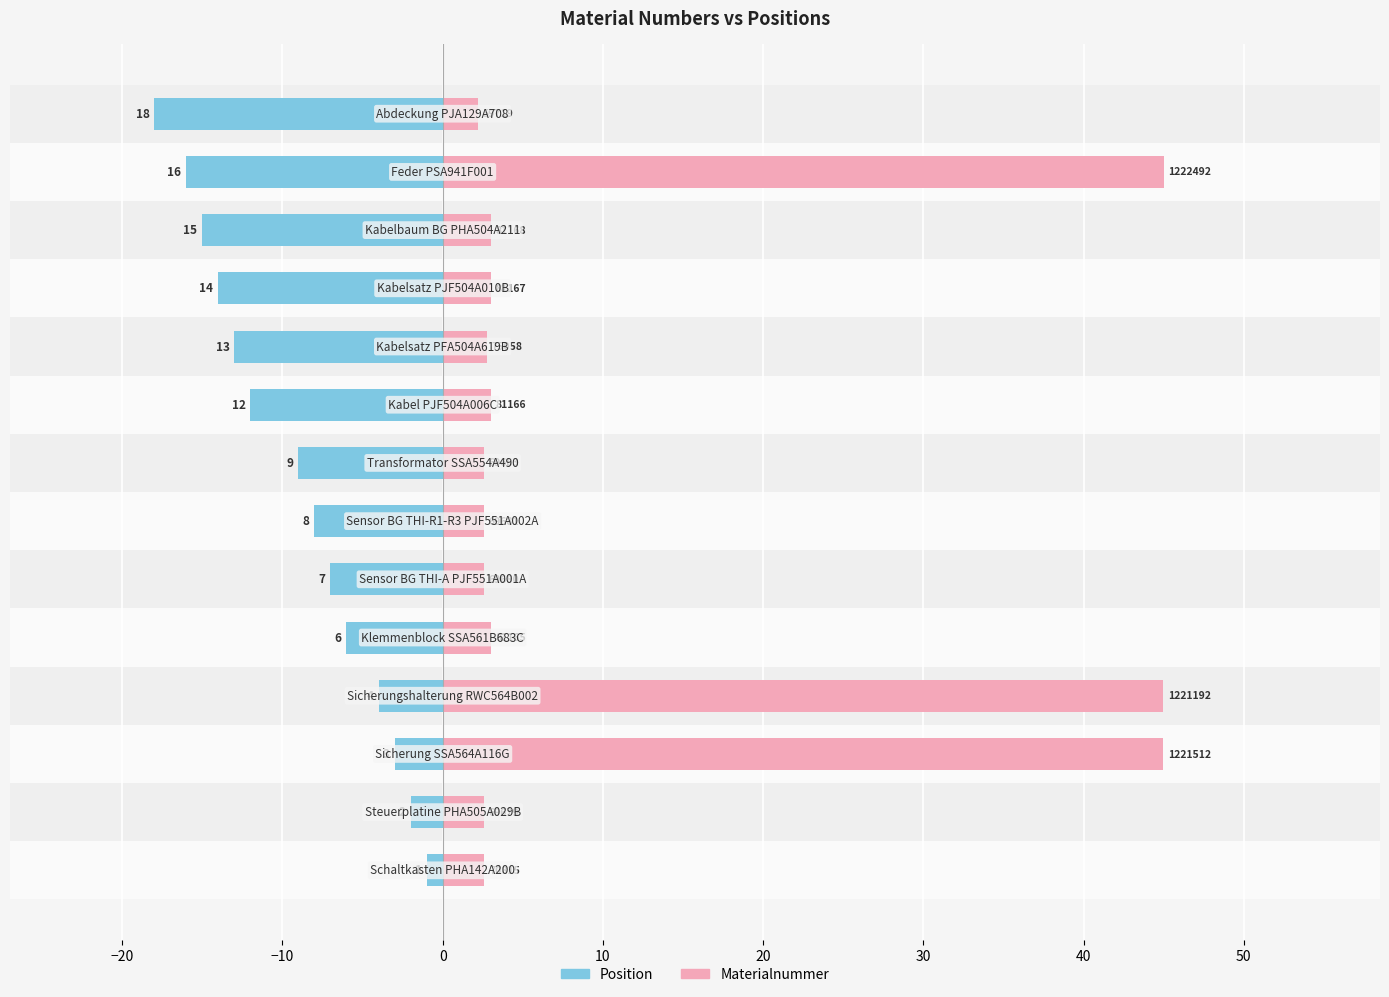

Is it true that Position equals -14.0 at 10?

True